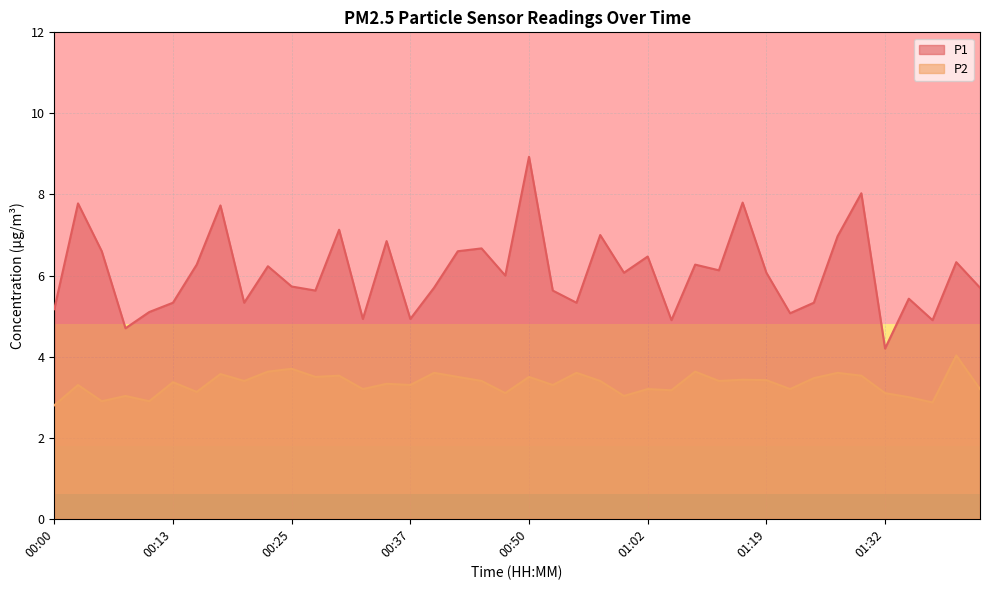

Rank the categories by P2 value from highest to lowest.

01:39, 00:25, 00:23, 01:07, 00:40, 00:55, 01:27, 00:18, 00:30, 01:29, 00:28, 00:42, 00:50, 01:24, 01:17, 01:19, 00:20, 00:45, 00:57, 01:09, 00:13, 00:35, 00:03, 00:37, 00:52, 00:33, 01:02, 01:22, 01:42, 01:04, 00:15, 00:47, 01:32, 00:08, 00:59, 01:34, 00:05, 00:10, 01:37, 00:00